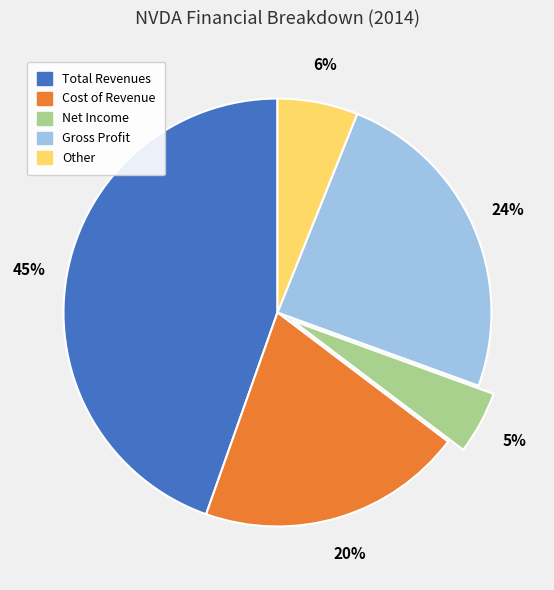

How many segments does this pie chart have?

5